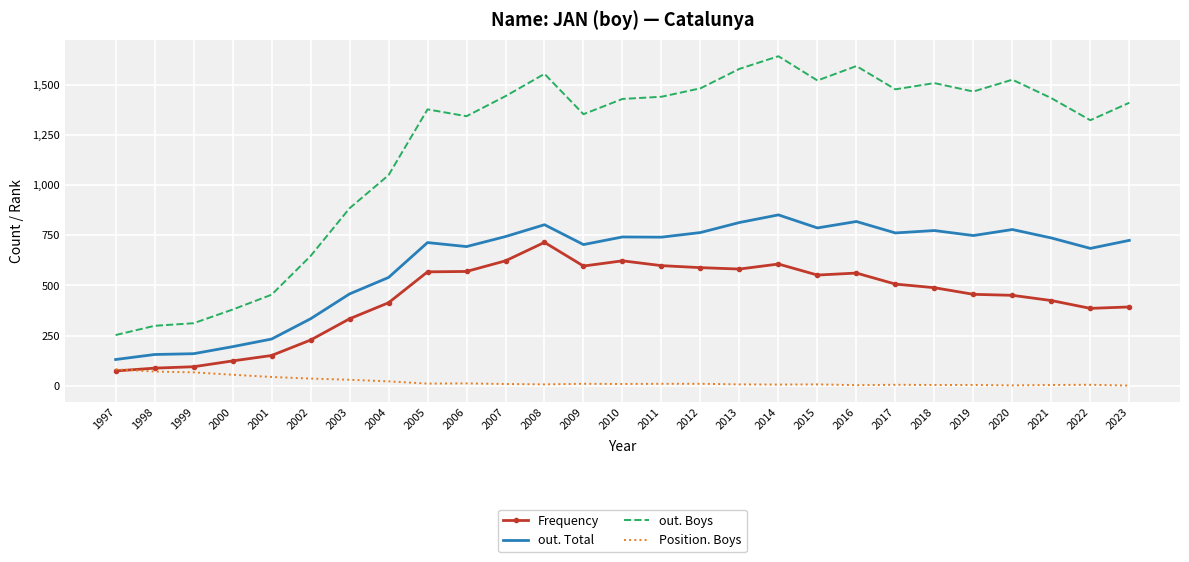

True or false: out. Boys and Position. Boys cross at least once.

False